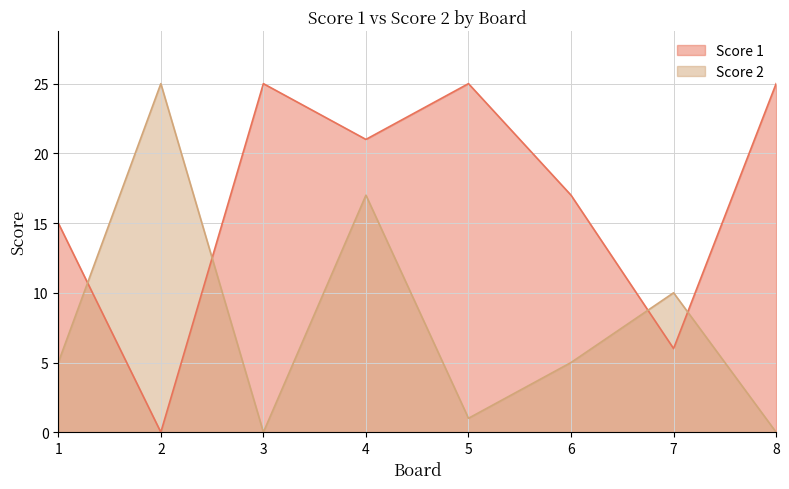

Reading right to left, extract all data points from this chart.

Score 1: 8=25	7=6	6=17	5=25	4=21	3=25	2=0	1=15
Score 2: 8=0	7=10	6=5	5=1	4=17	3=0	2=25	1=5